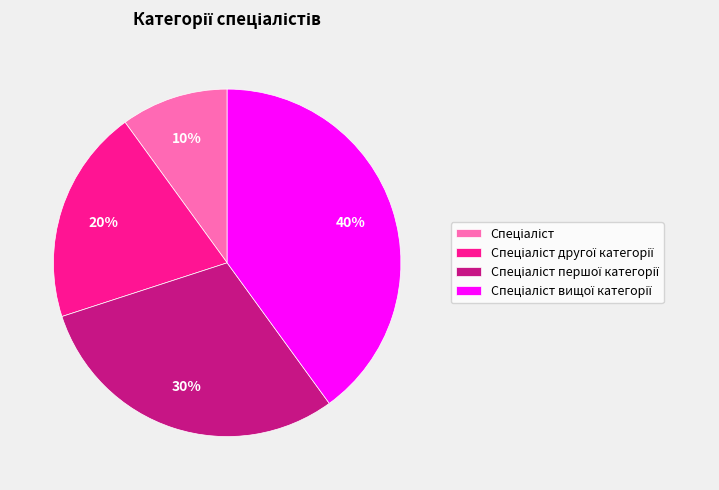

To the nearest percent, what is the difference between the largest and smallest slice percentages?

30%